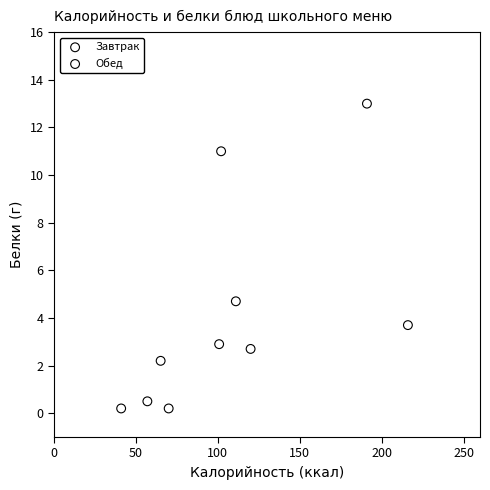

Which series has the widest spread of Y values?

Завтрак